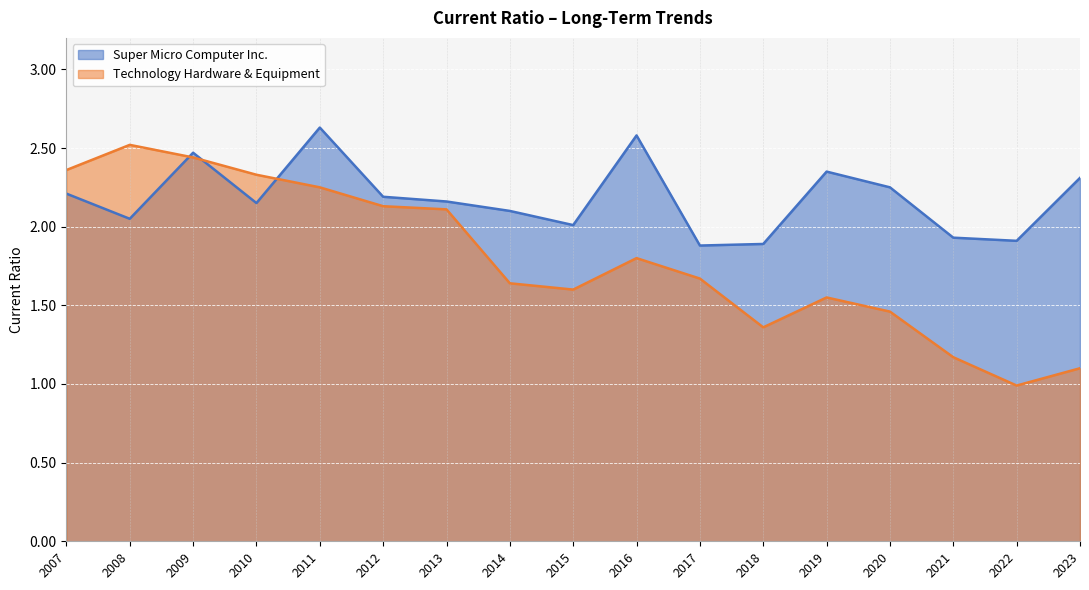

Which category has the lowest value in the Technology Hardware & Equipment series?

2022